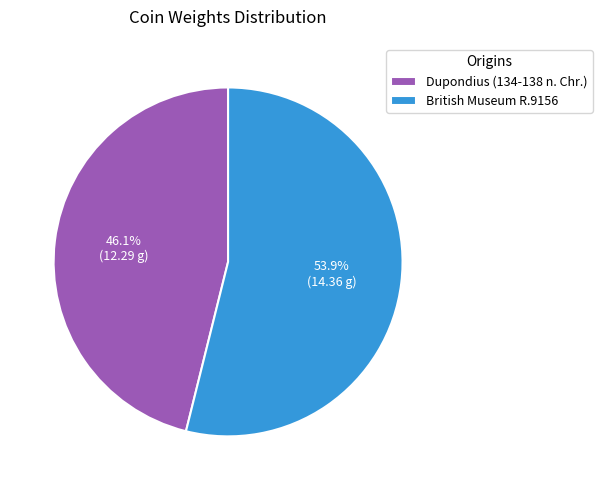

Which category has the biggest portion of the pie?

British Museum R.9156